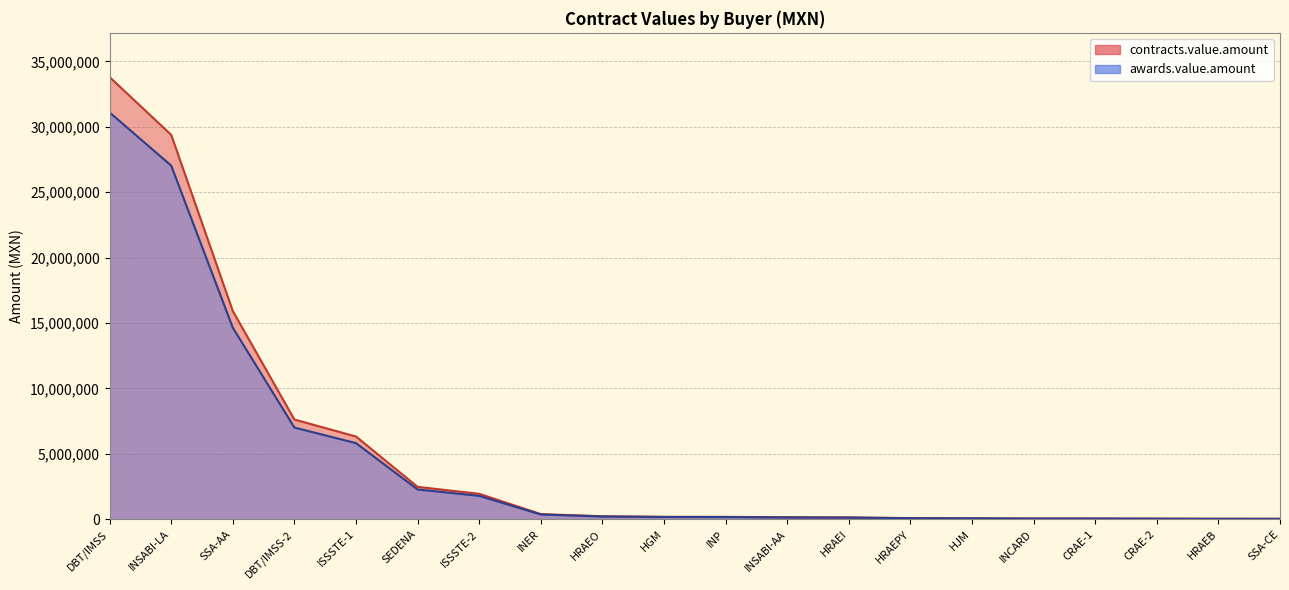

What position from the left is HGM?

10